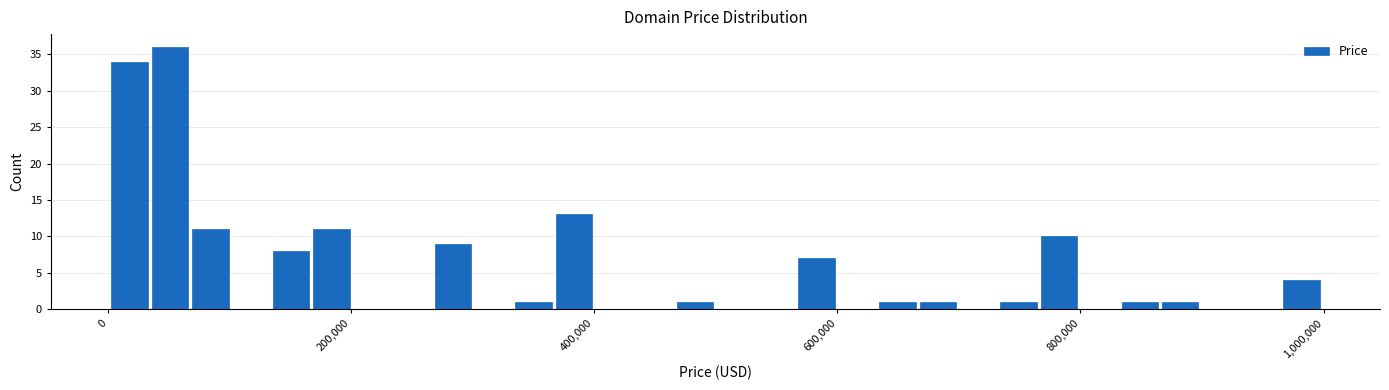

Around what value on the x-axis is the tallest bar? Give the approximate position of its centre, as read against the axis.

60000